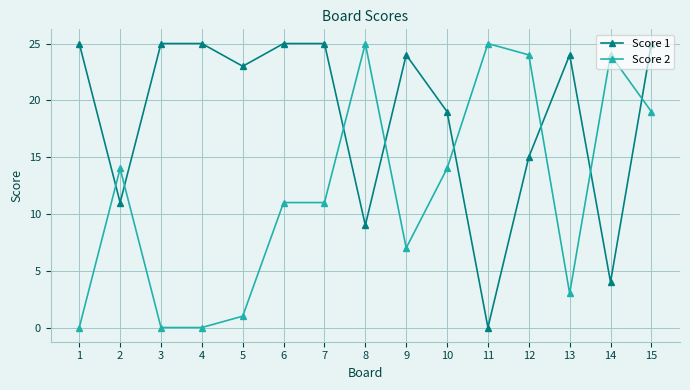

At which label does Score 1 reach its minimum?

11